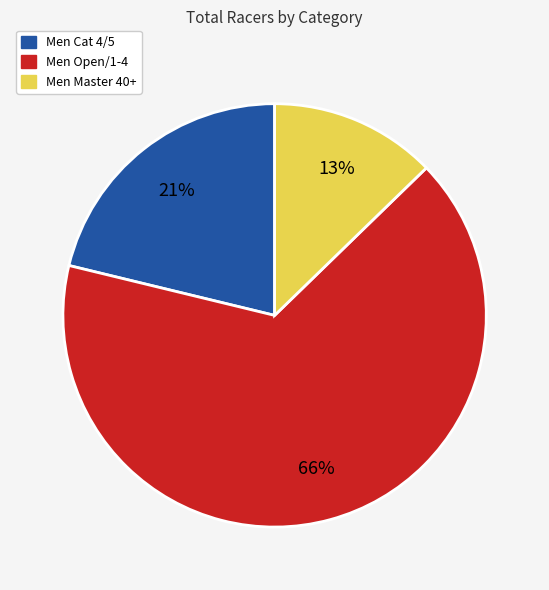

Between Men Open/1-4 and Men Master 40+, which is larger?

Men Open/1-4